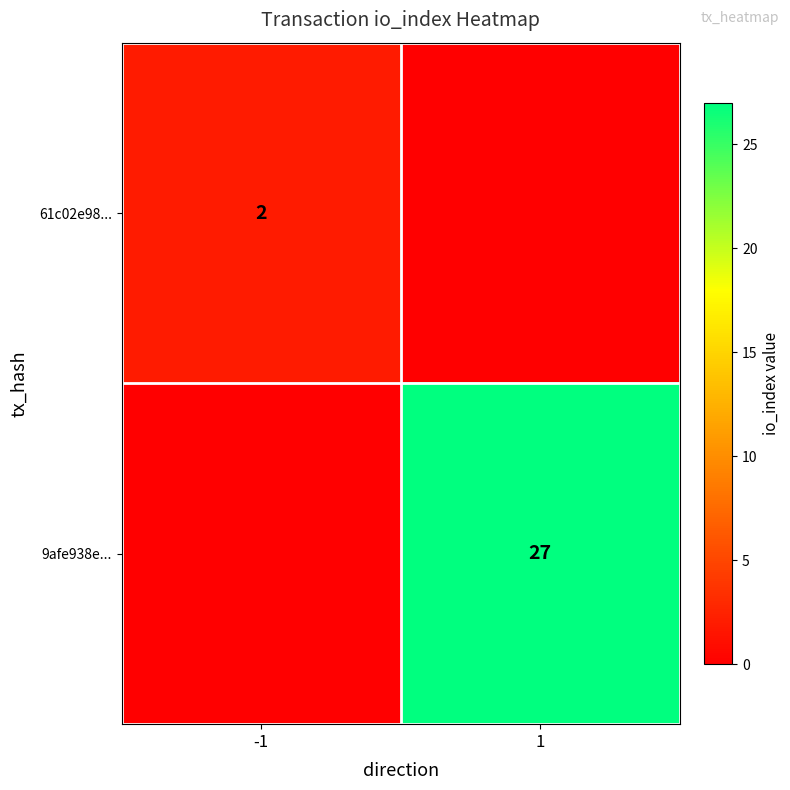

True or false: 9afe938e... has a value of 27 at 1.

True